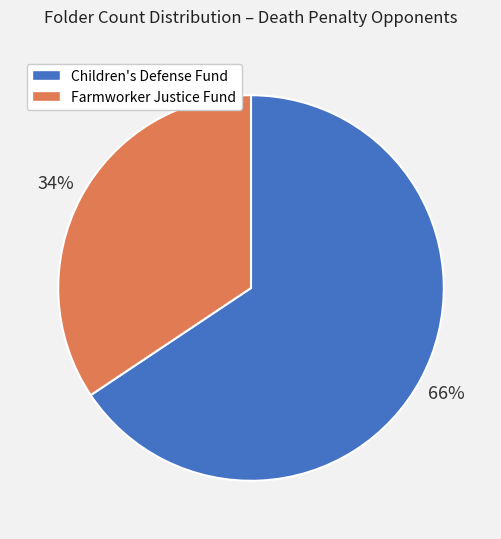

True or false: Farmworker Justice Fund accounts for 46% of the total.

False